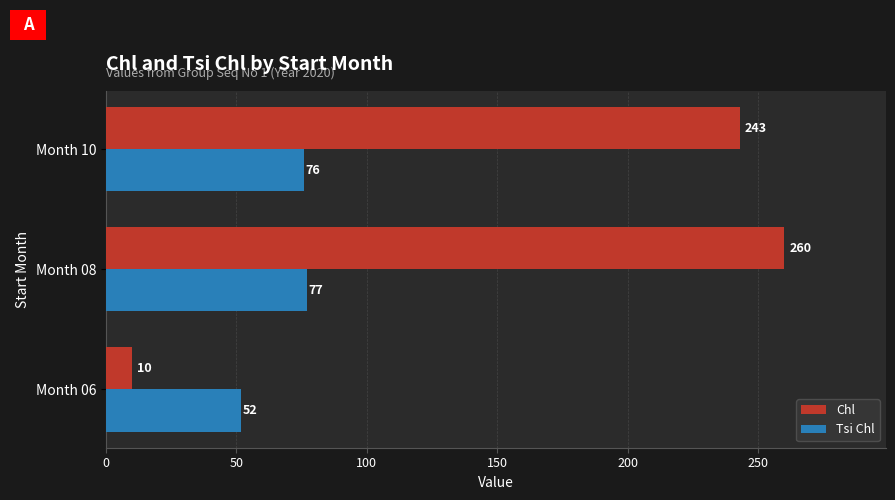

What value does the Chl series have at Month 06, to the nearest 10?

10